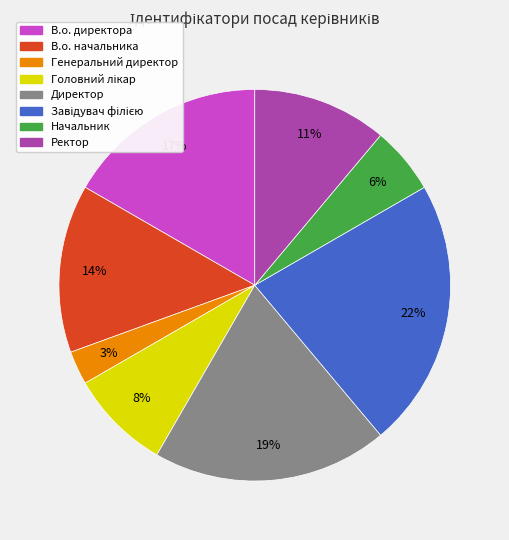

To the nearest percent, what portion does Генеральний директор represent?

3%